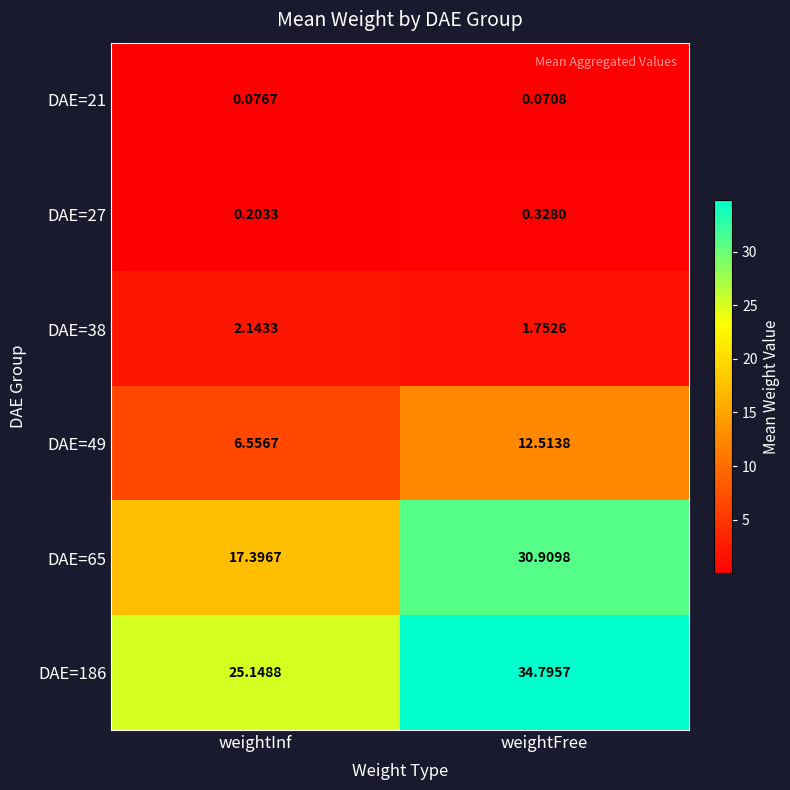

Where is DAE=49 nearest to the value 9?

weightInf